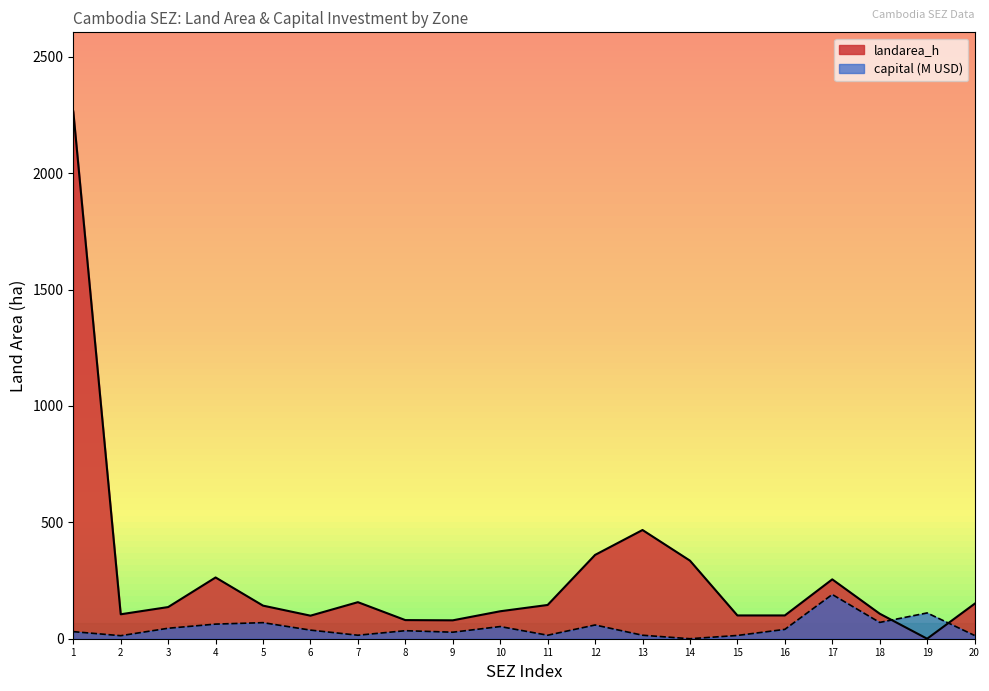

After their last crossing, which series has the higher values: landarea_h or capital?

landarea_h